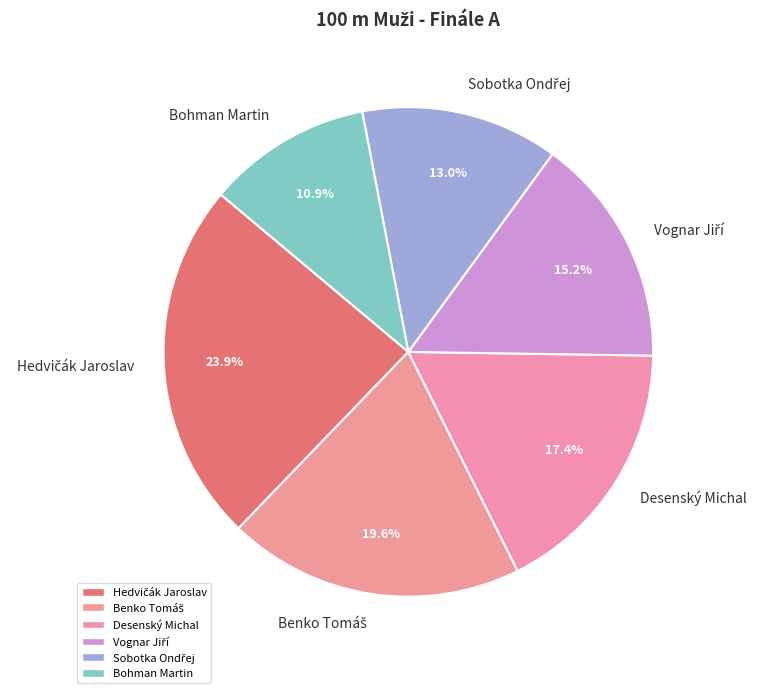

How many segments does this pie chart have?

6